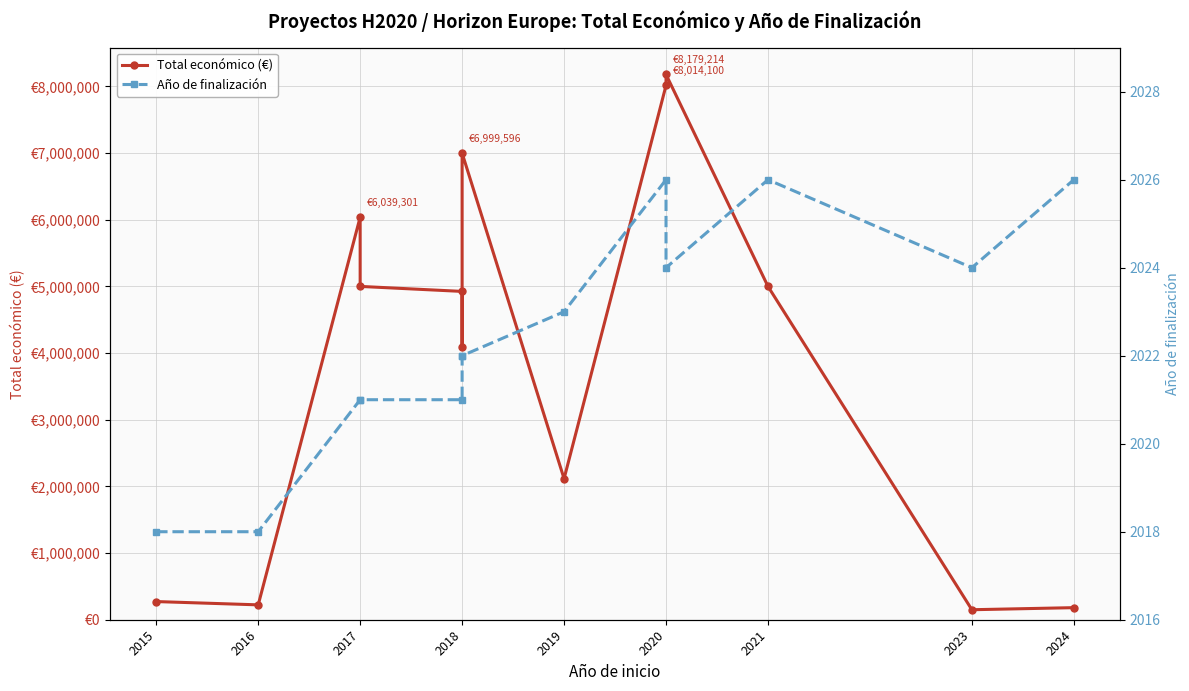

Reading left to right, what are all the values shown in this chart?

Total económico (€): 272480	223120	6039301	4999927	4924771	4091526	6999596	2115541	8014100	8179214	4999992	150000	181152
Año de finalización: 2018	2018	2021	2021	2021	2022	2022	2023	2026	2024	2026	2024	2026